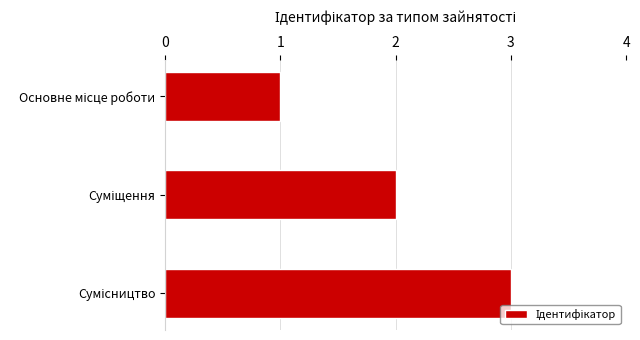

What is the sum of all values?

6